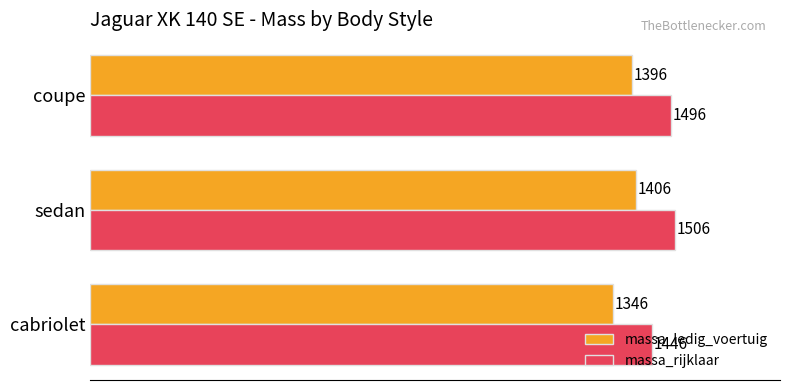

How many values in the massa_ledig_voertuig series are below 1396?

1